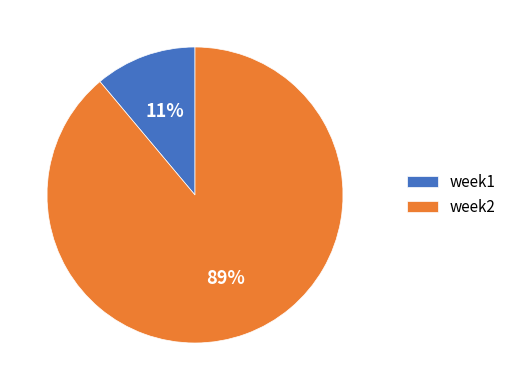

Is it true that week1 is 11% of the pie?

True